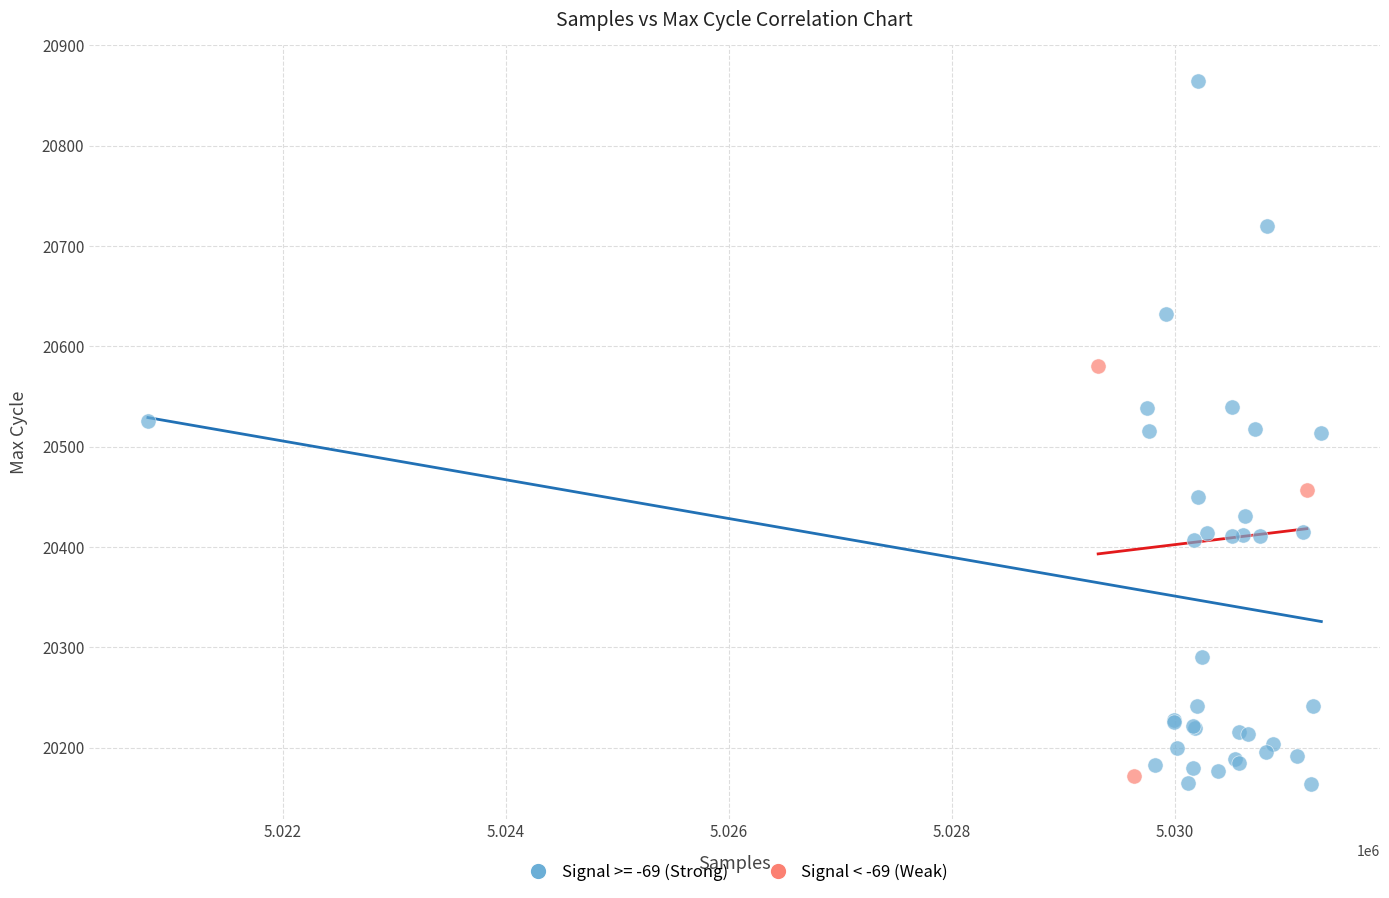

Which series has the widest spread of Y values?

Signal >= -69 (Strong)